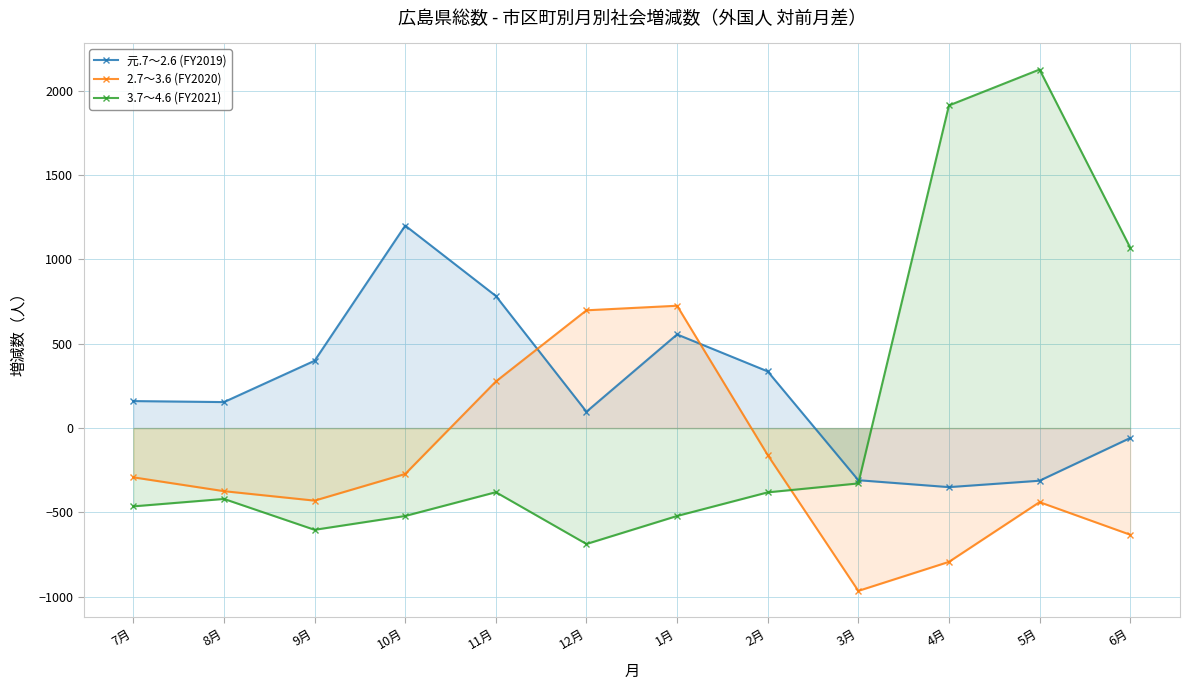

Rank the categories by 2.7～3.6 (FY2020) value from lowest to highest.

3月, 4月, 6月, 5月, 9月, 8月, 7月, 10月, 2月, 11月, 12月, 1月